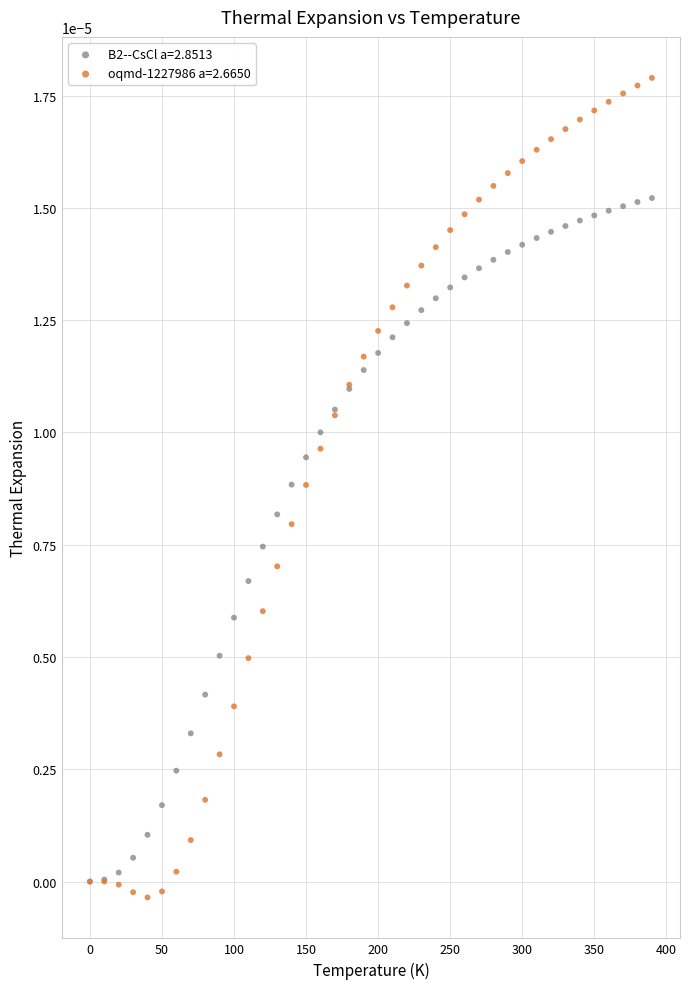

Which series reaches the minimum Y coordinate?

oqmd-1227986 a=2.6650